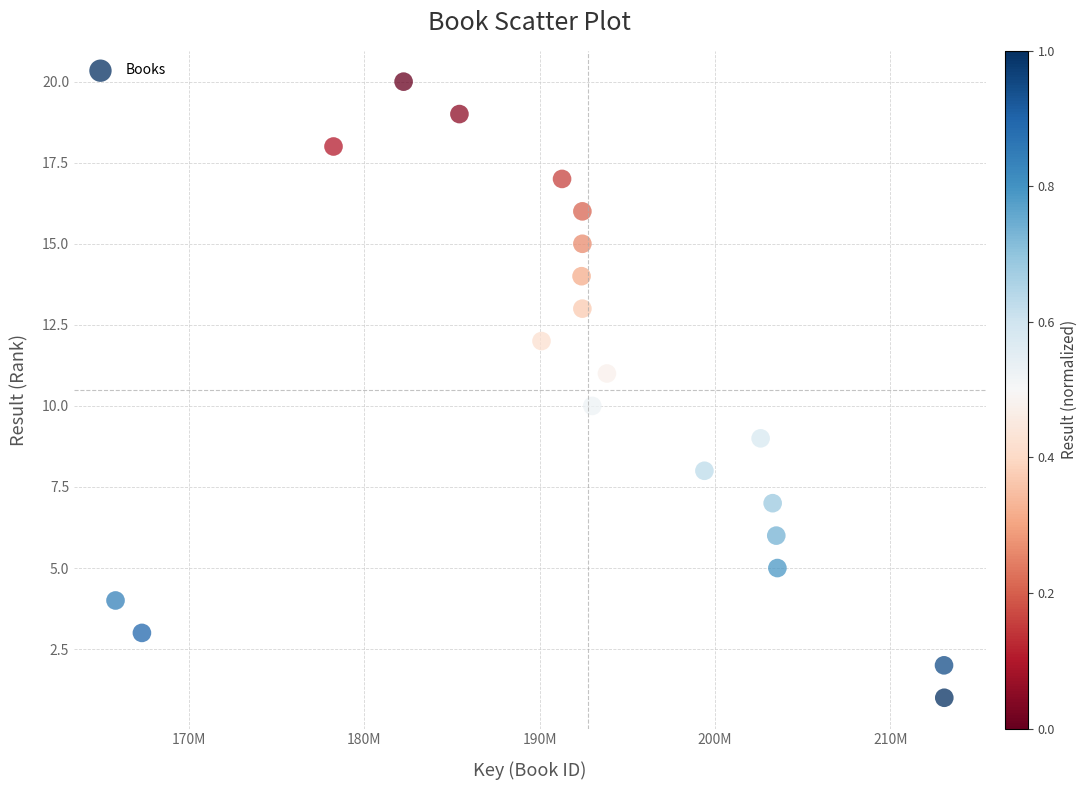

What is the range of Y values (max minus min)?

19